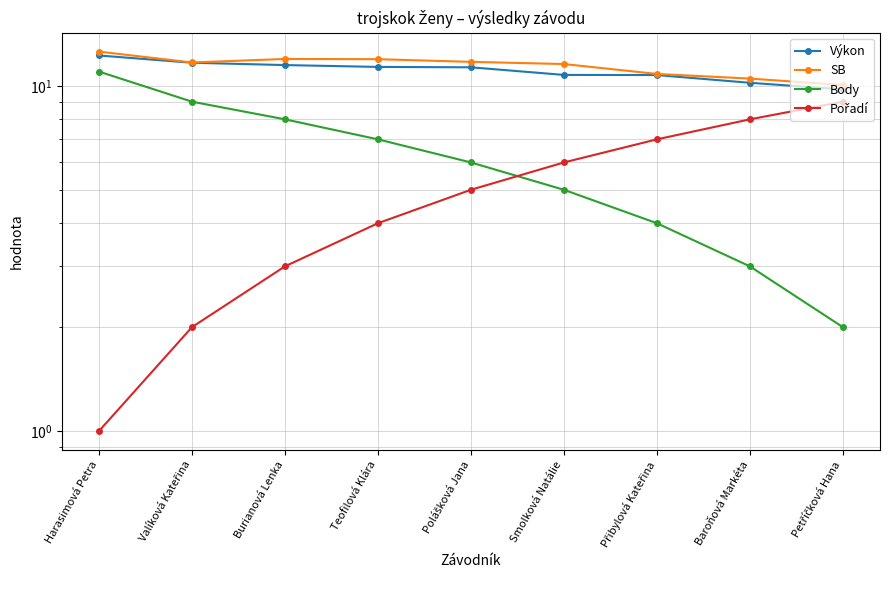

List the series in order of their peak value, lowest first.

Pořadí, Body, Výkon, SB